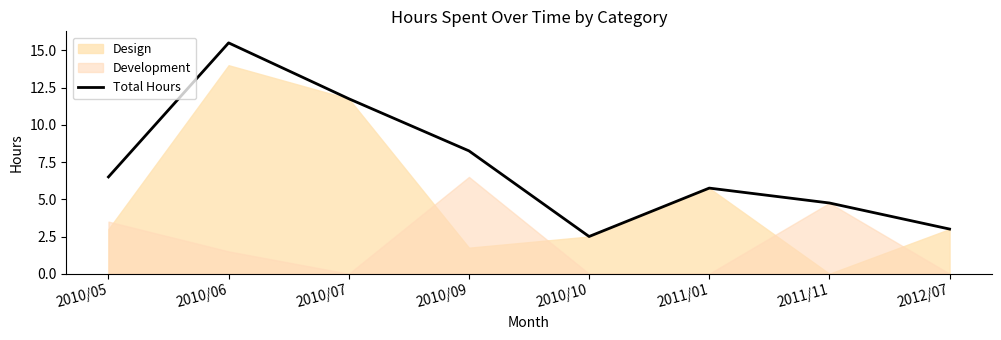

Reading right to left, transcribe all the data shown in this chart.

3.0	4.8	5.8	2.5	8.2	11.8	15.5	6.5